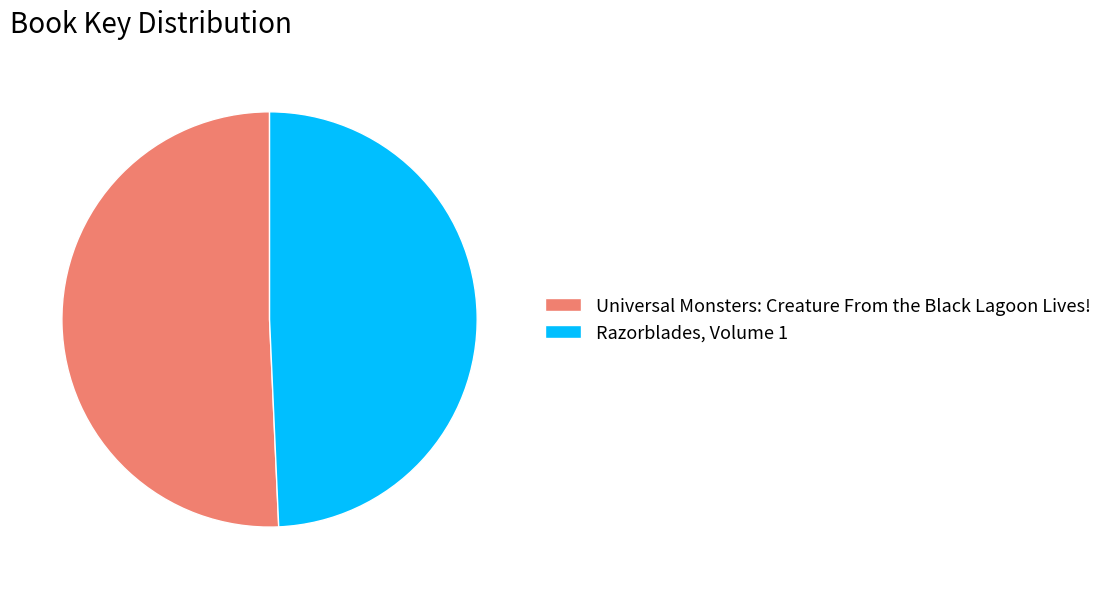

What is the largest slice in the pie chart?

Universal Monsters: Creature From the Black Lagoon Lives!